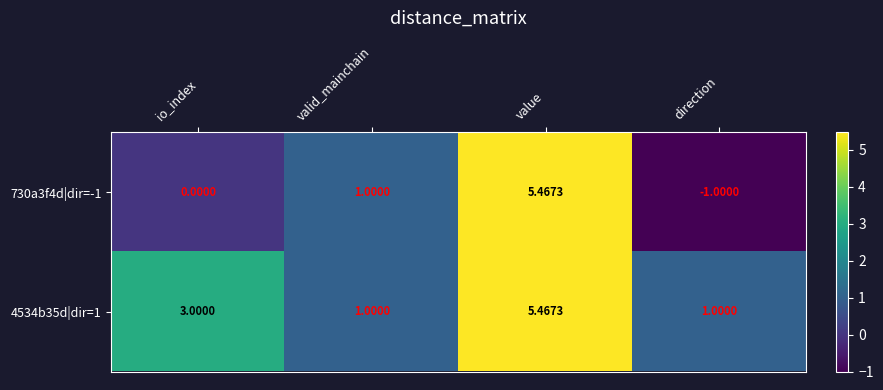

At which category is the sum across all series the highest?

value